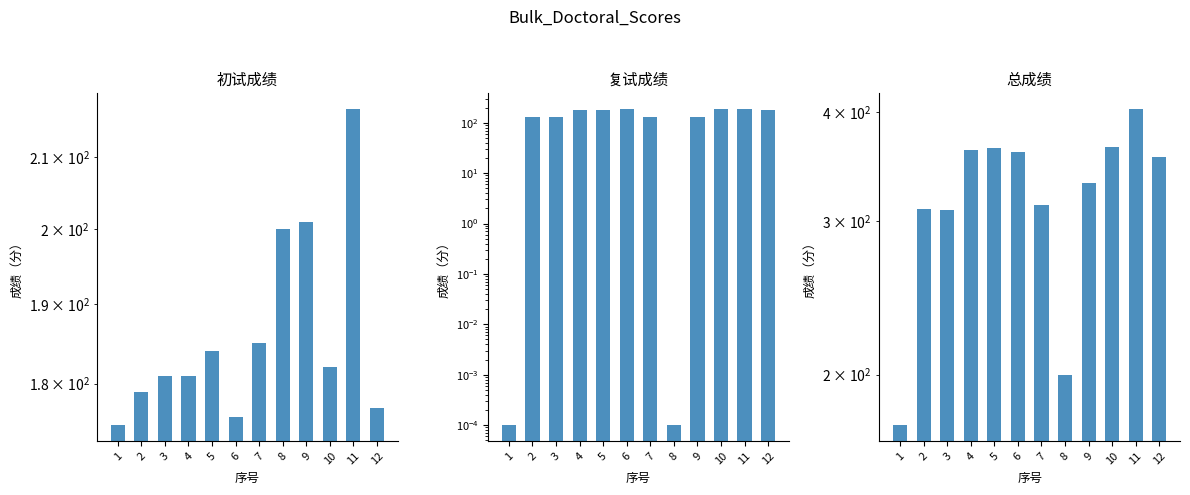

How many groups of bars are there?

12